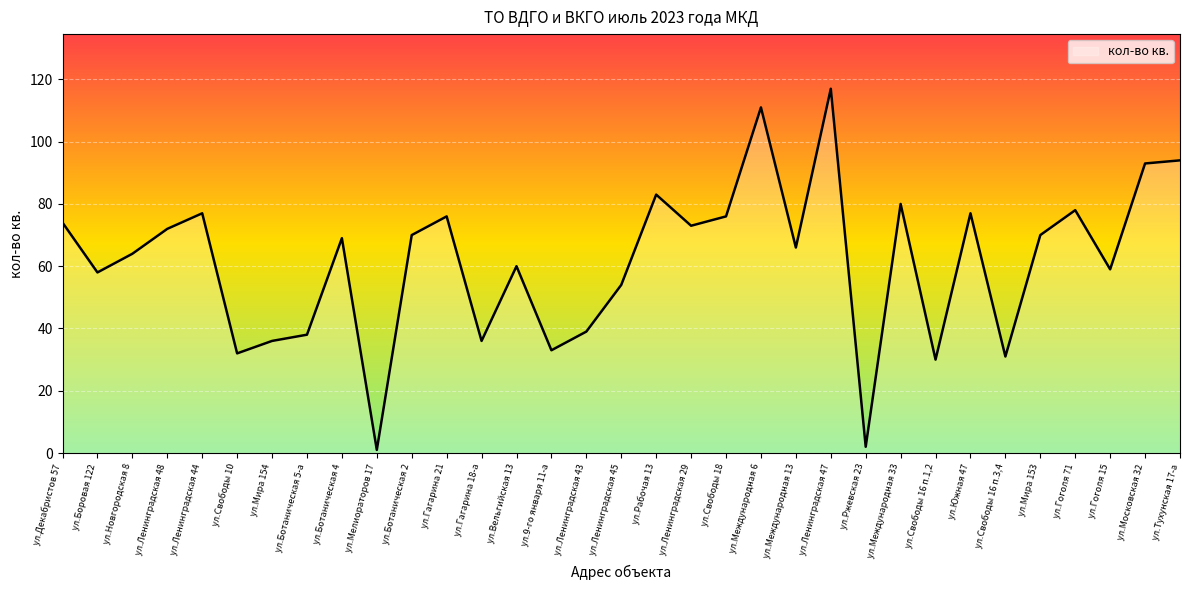

What position from the right is ул.Ленинградская 43?

18